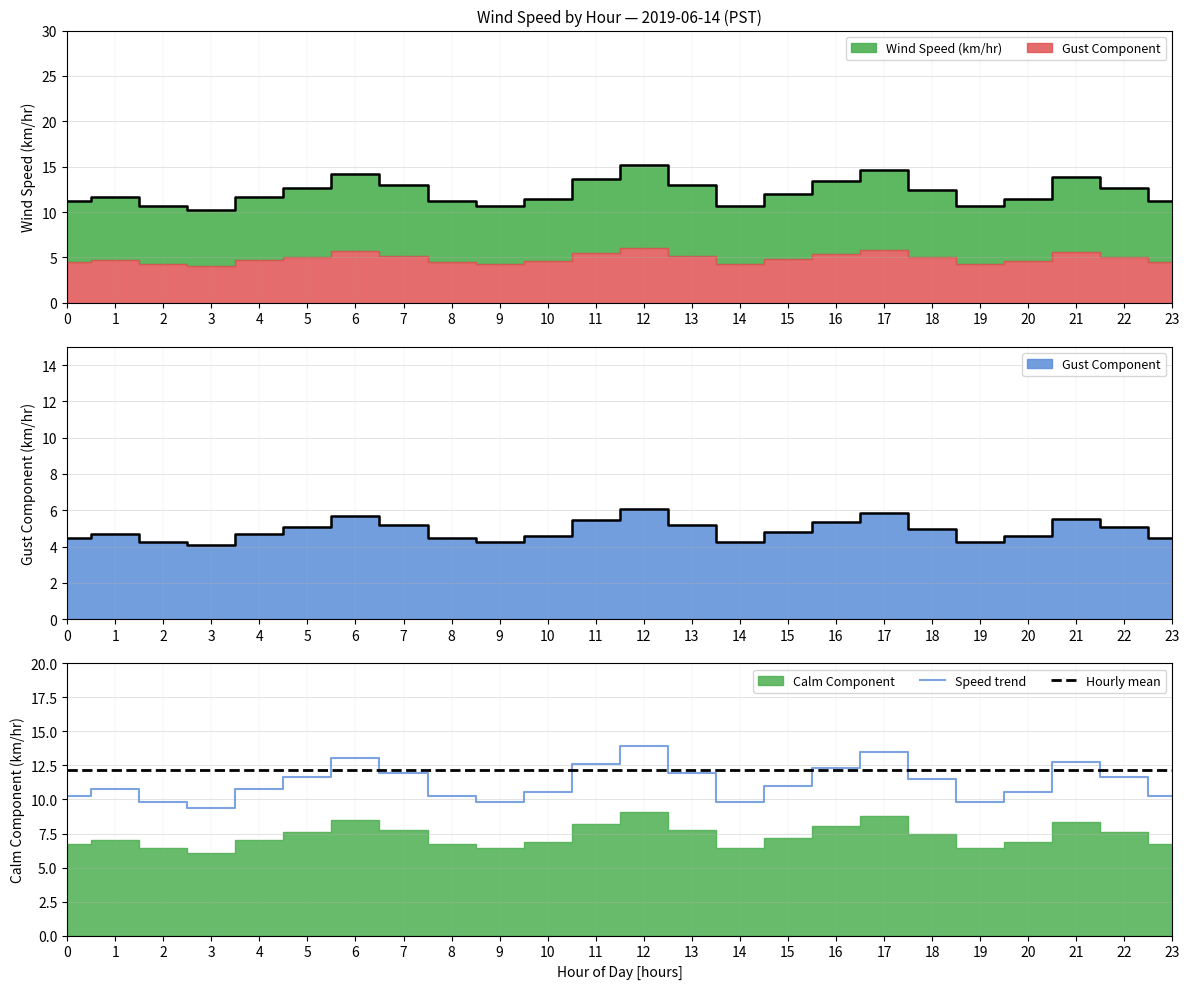

The value of Speed trend at 8 is 2.5. True or false?

False